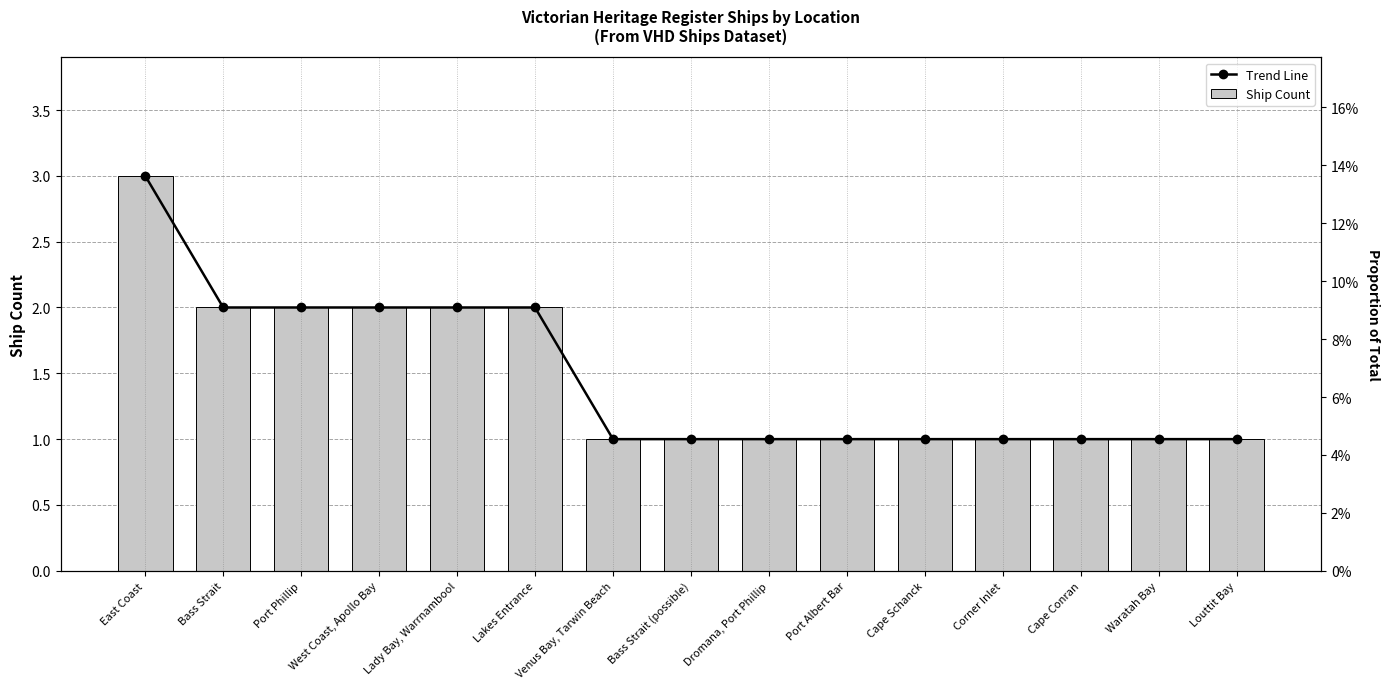

Rank the series at Venus Bay, Tarwin Beach from highest to lowest value.

Trend Line, Ship Count